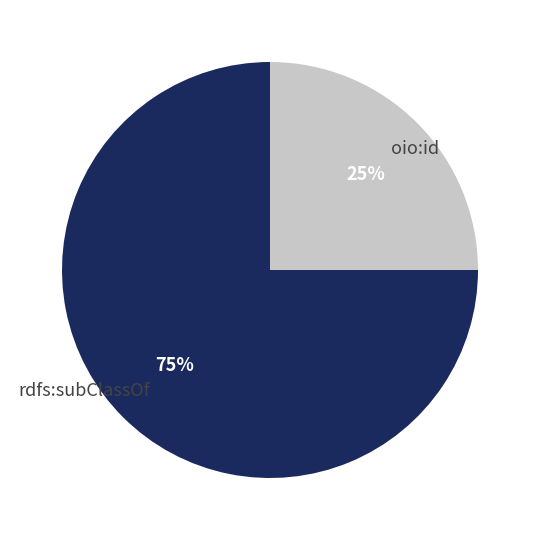

Which slice is the smallest?

oio:id